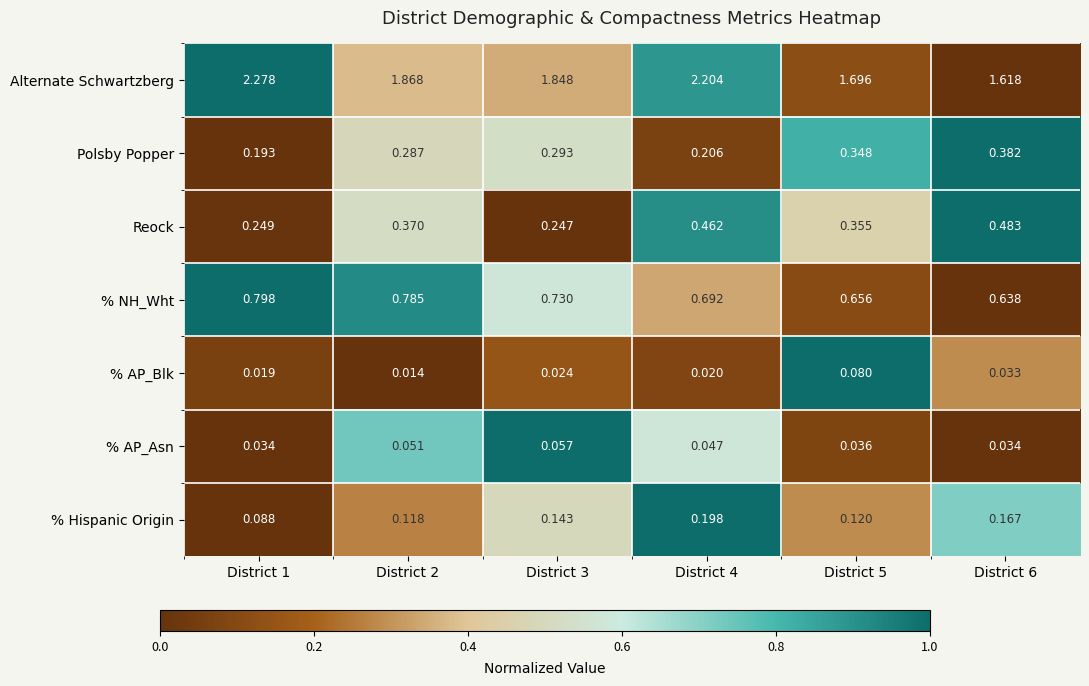

List the series in order of their peak value, lowest first.

% AP_Asn, % AP_Blk, % Hispanic Origin, Polsby Popper, Reock, % NH_Wht, Alternate Schwartzberg